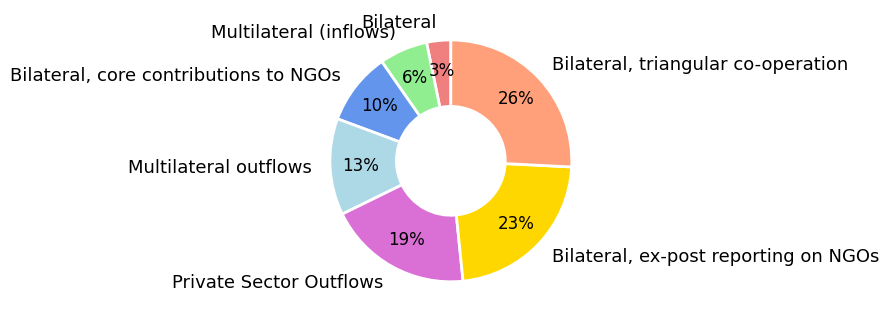

Which category has the biggest portion of the pie?

Bilateral, triangular co-operation